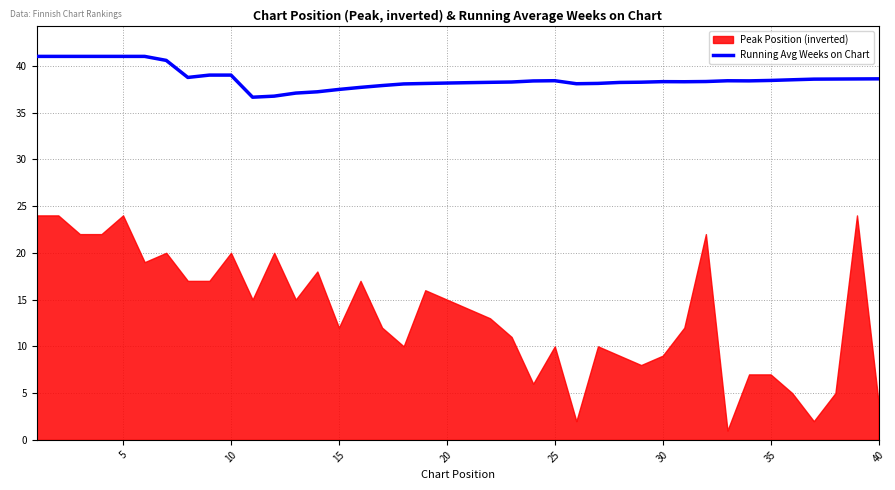

True or false: Running Avg Weeks on Chart has a value of 62.9 at 35.

False